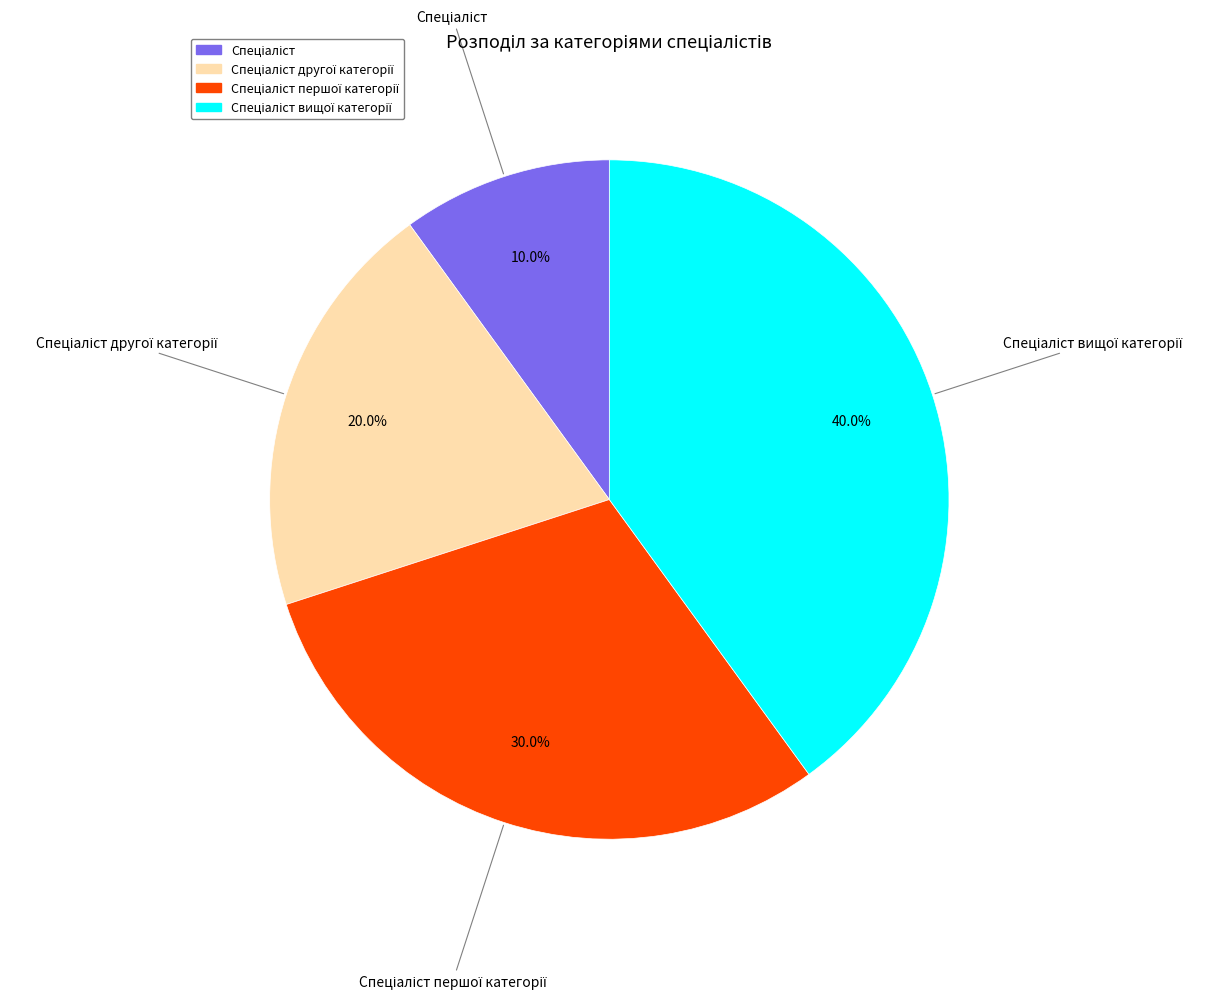

Does any single category account for the majority?

No